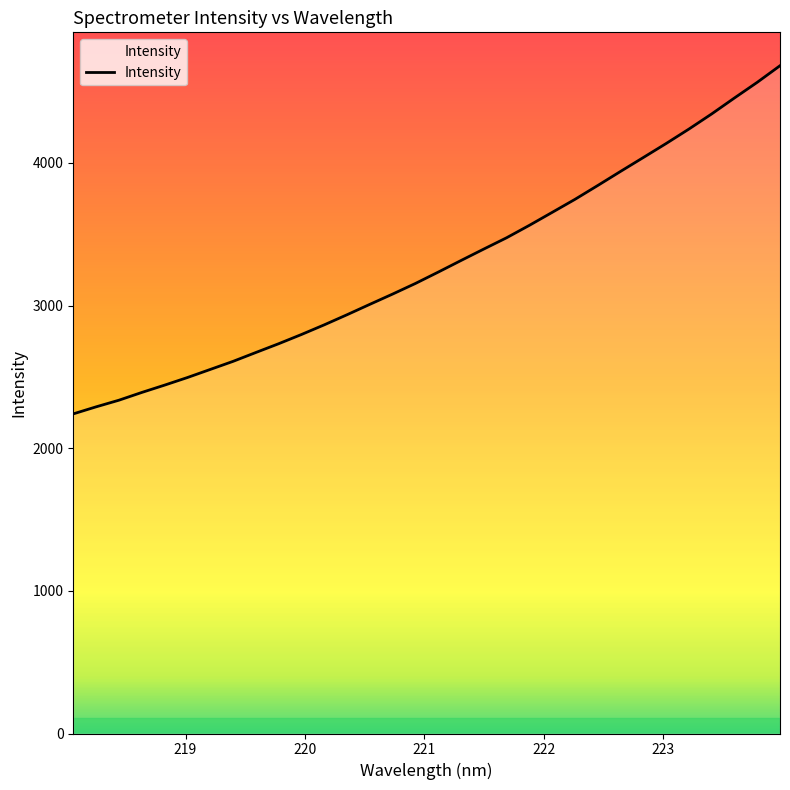

What is the difference between the maximum and minimum values?

2440.7